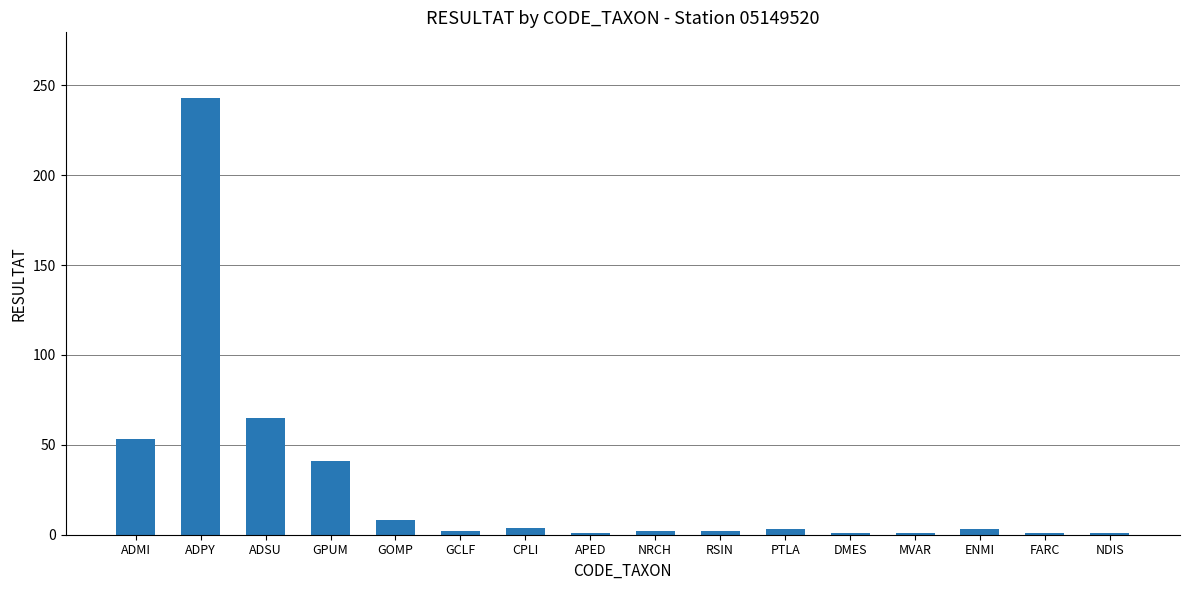

What is the difference between the maximum and minimum values?

242